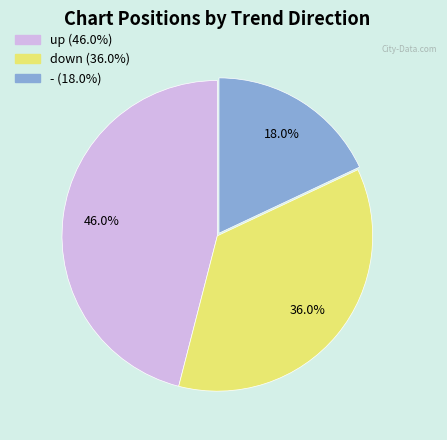

Combined, what portion of the pie is down and up?

82.0%